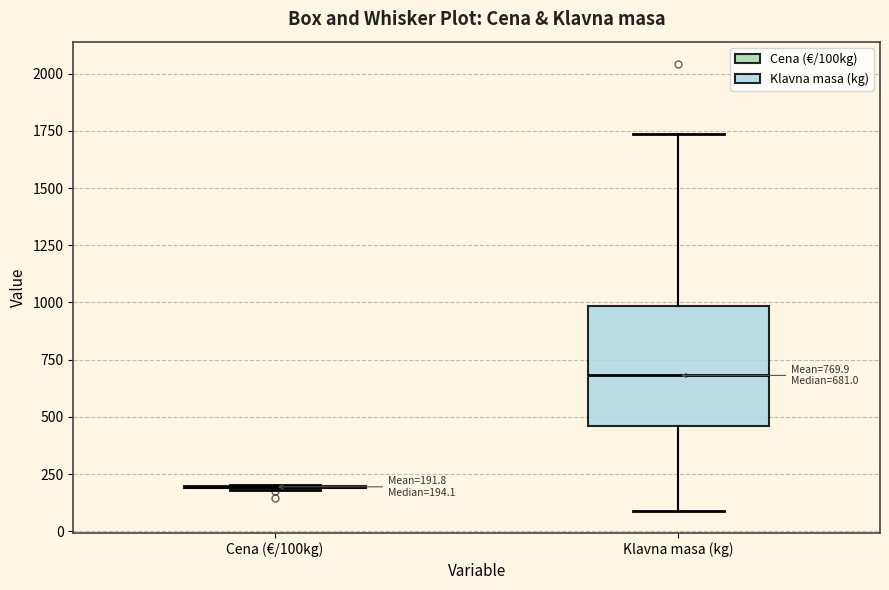

Which box is the tallest, from its lower edge to its upper edge?

Klavna masa (kg)